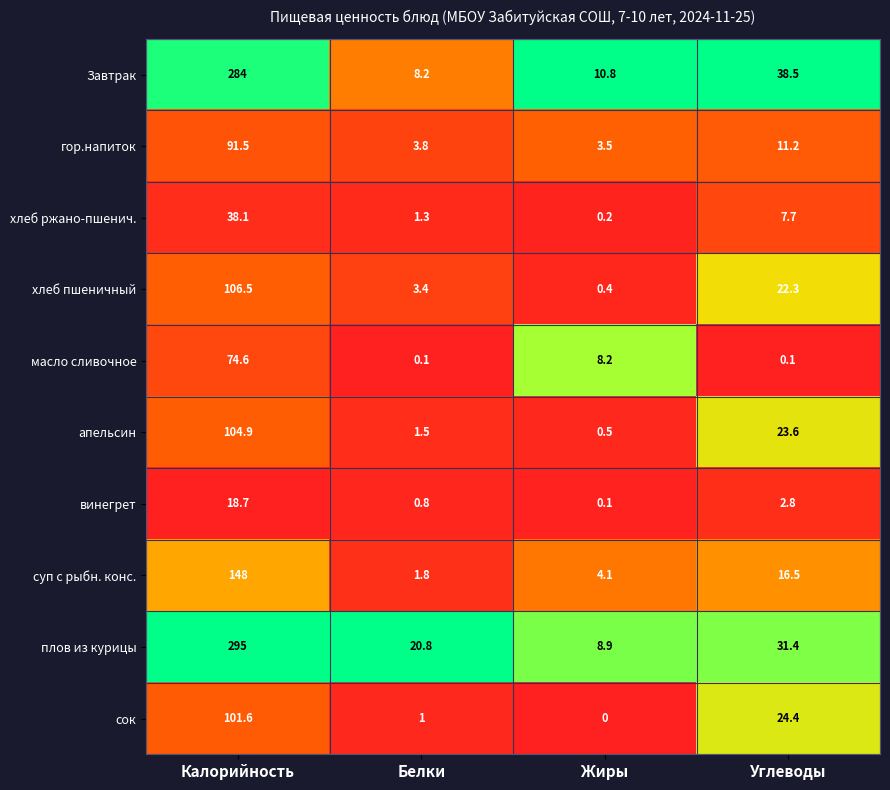

What is the total value across all series at Углеводы?

178.5